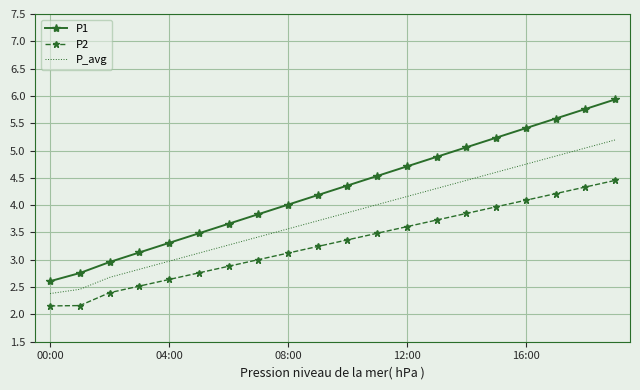

How many values in the P_avg series are below 3?

5